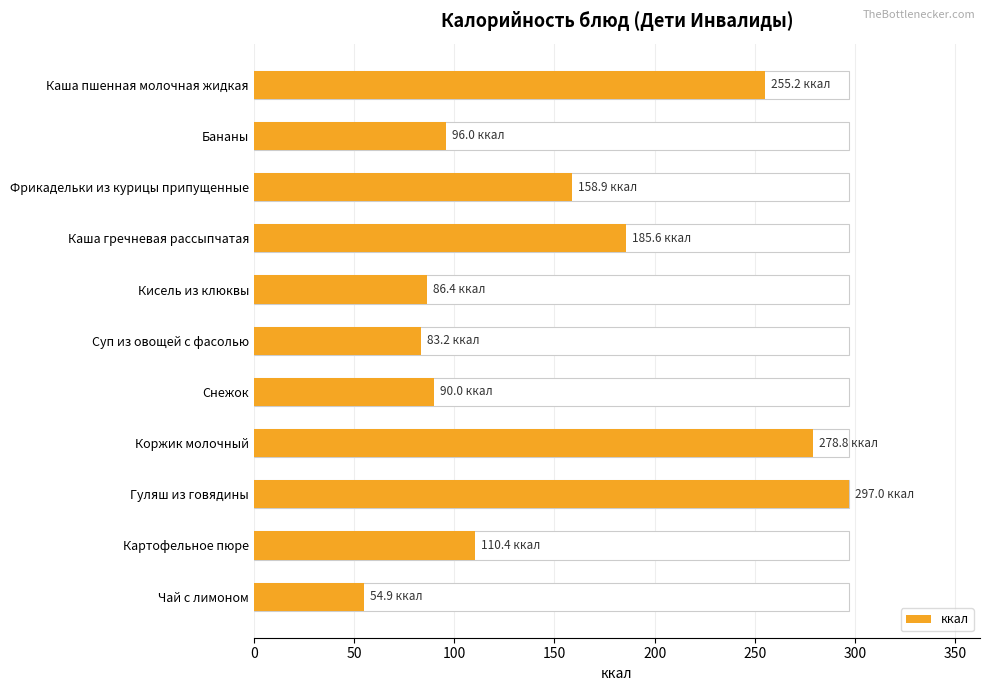

Is it true that the value at Суп из овощей с фасолью is 113.2?

False